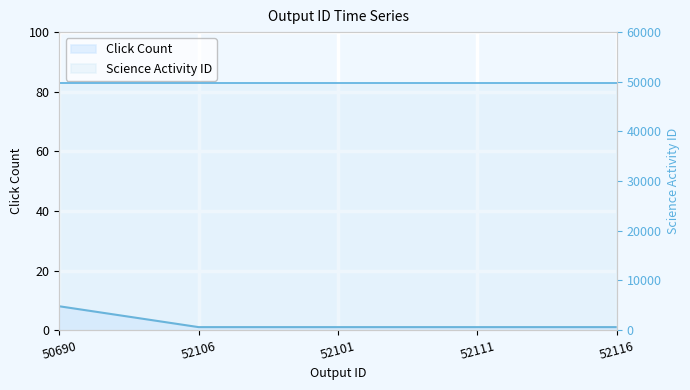

What is the minimum value shown in the chart?

1